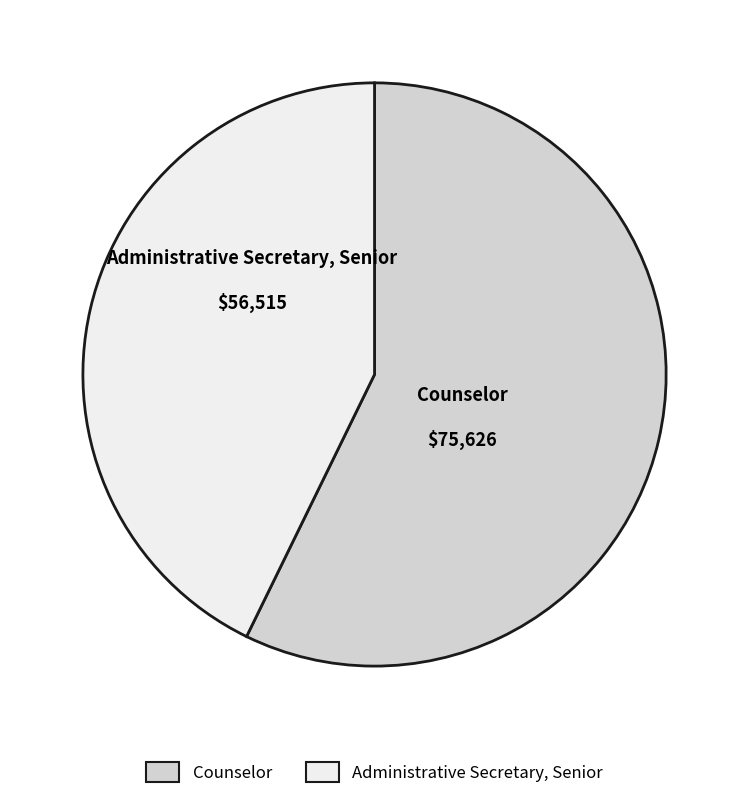

Do Administrative Secretary, Senior and Counselor together represent more than half of the pie?

Yes